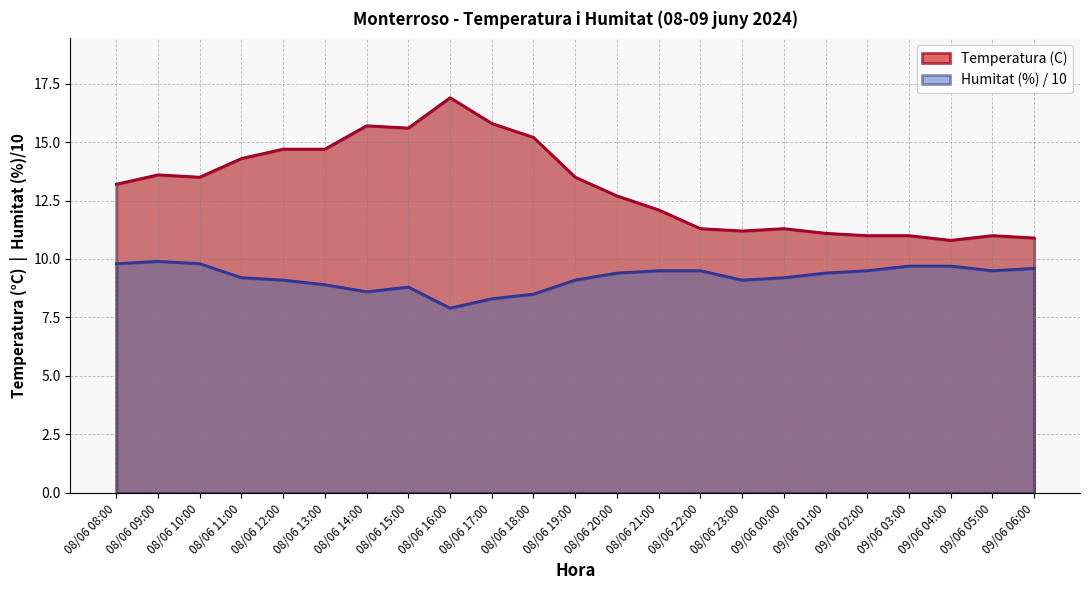

Which series has the widest spread of values?

Temperatura (C)